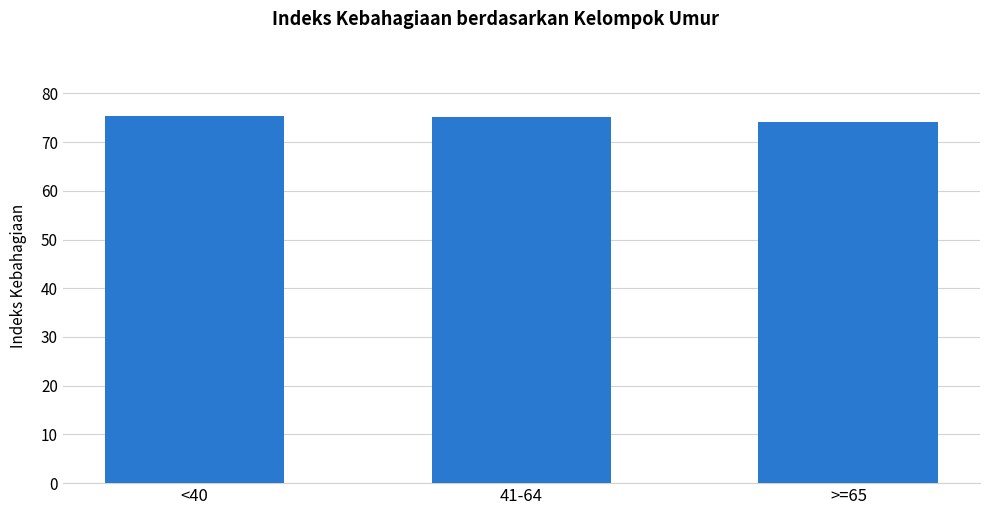

How many data points are above 75?

2